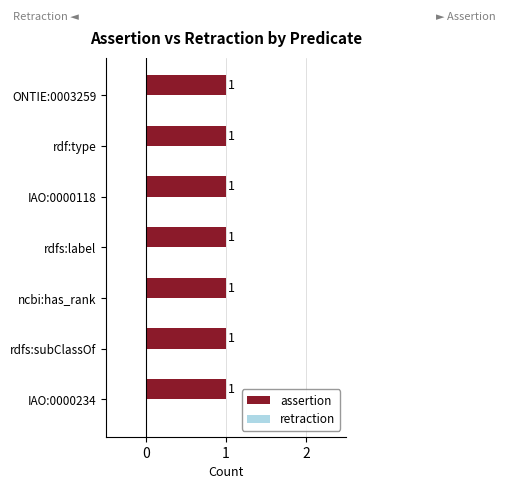

Reading left to right, list all the values displayed in this chart.

assertion: IAO:0000234=1	rdfs:subClassOf=1	ncbi:has_rank=1	rdfs:label=1	IAO:0000118=1	rdf:type=1	ONTIE:0003259=1
retraction: IAO:0000234=0	rdfs:subClassOf=0	ncbi:has_rank=0	rdfs:label=0	IAO:0000118=0	rdf:type=0	ONTIE:0003259=0